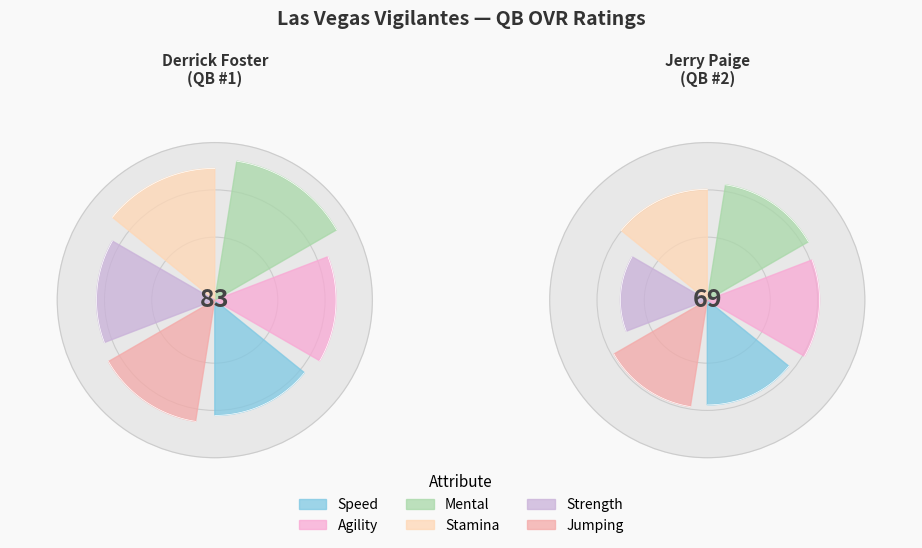

Is it true that Jerry Paige is 45% of the pie?

True